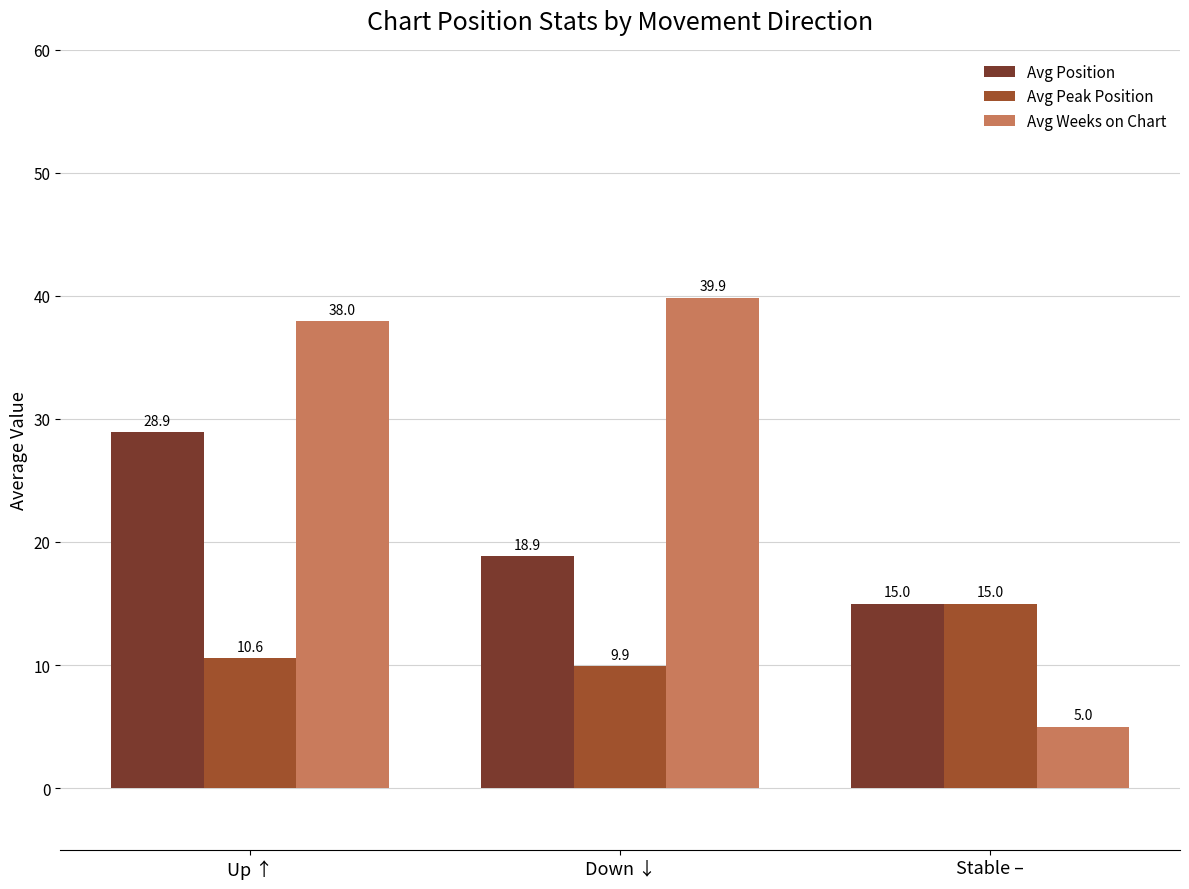

What is the label of the 3rd bar from the left?

Stable –